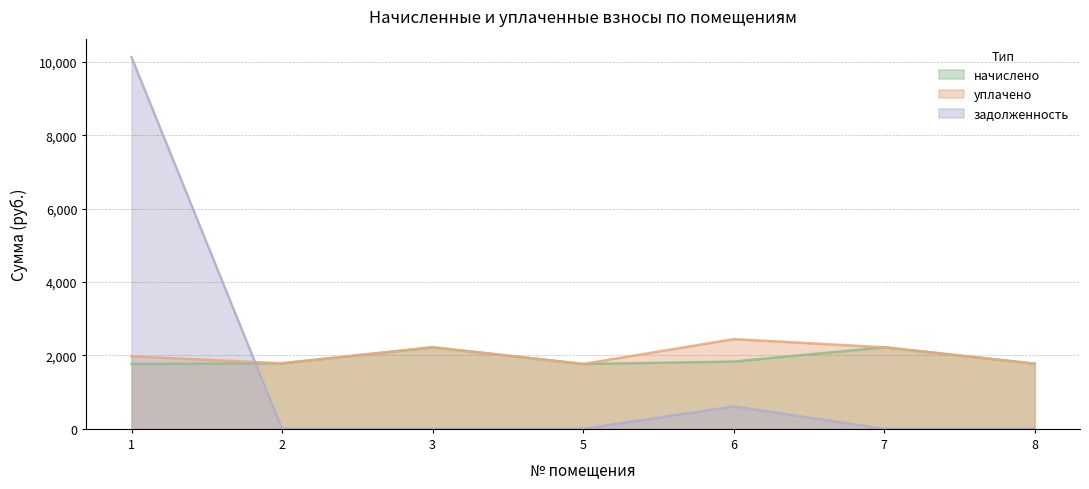

What is the sum of the начислено values at 3 and 7?

4443.2